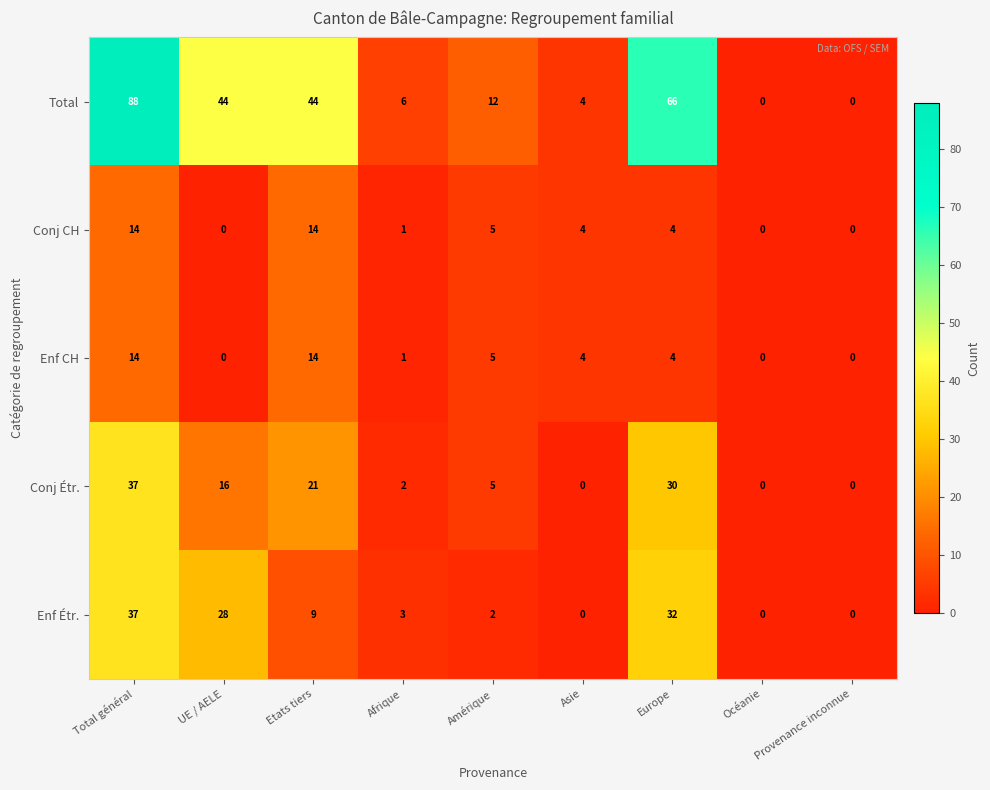

At which label does Total reach its peak?

Total général